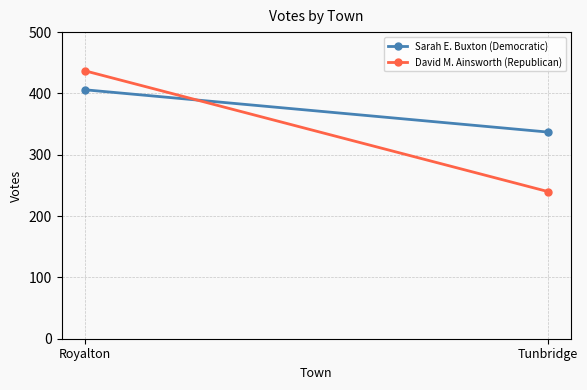

True or false: Sarah E. Buxton (Democratic) has a value of 644 at Royalton.

False